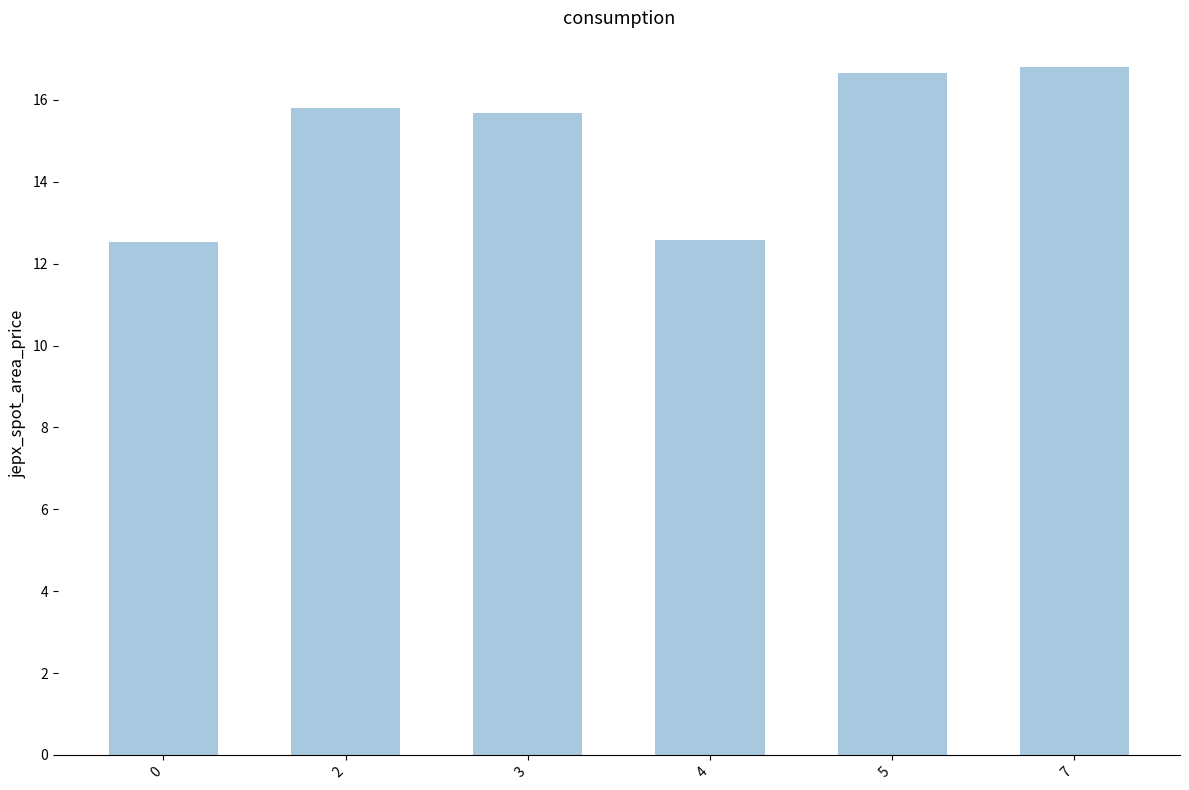

Which has a higher value, 0 or 3?

3